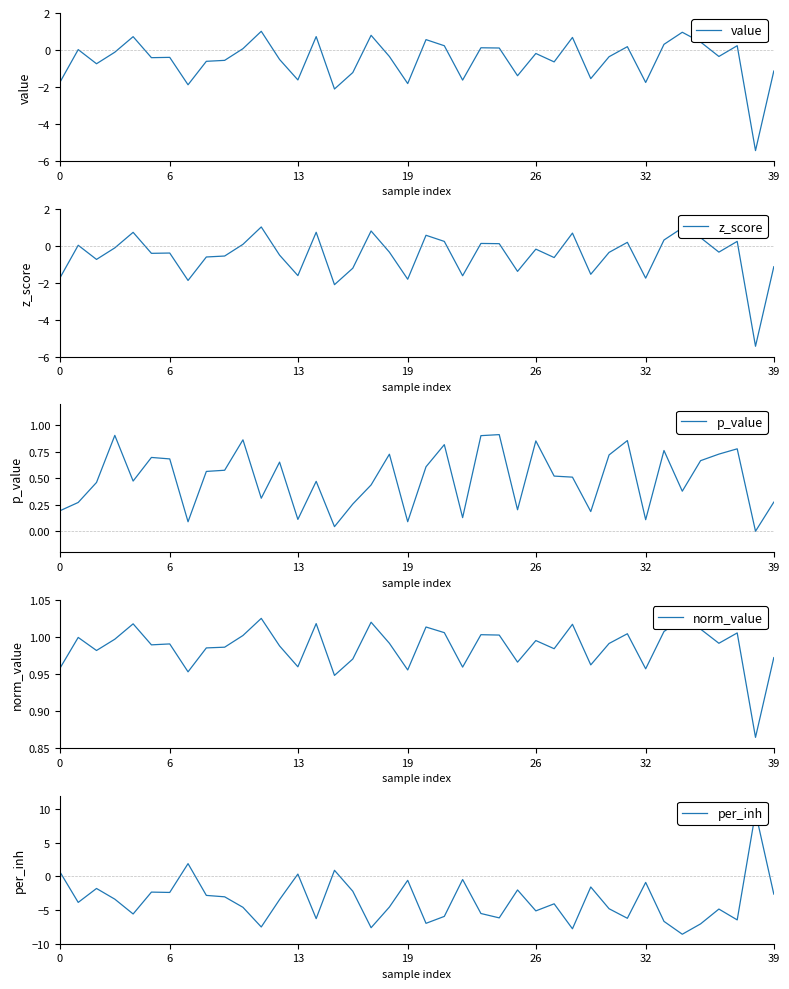

What is the difference between the p_value values at 22 and 0?

0.1